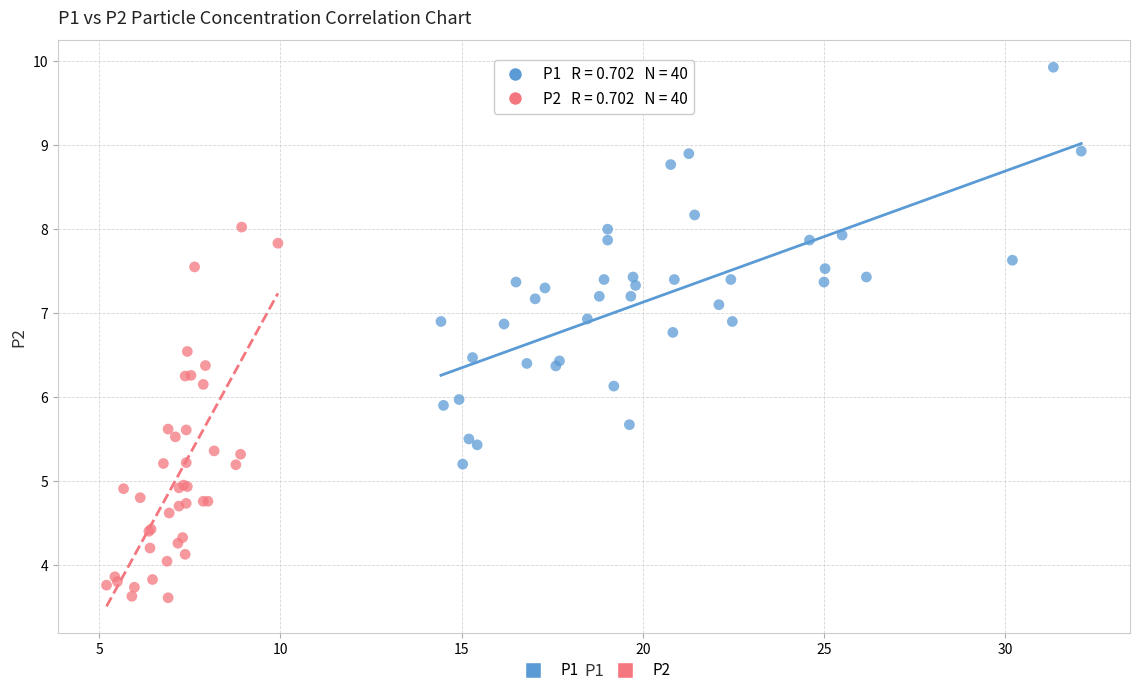

Which series reaches the maximum Y coordinate?

P1